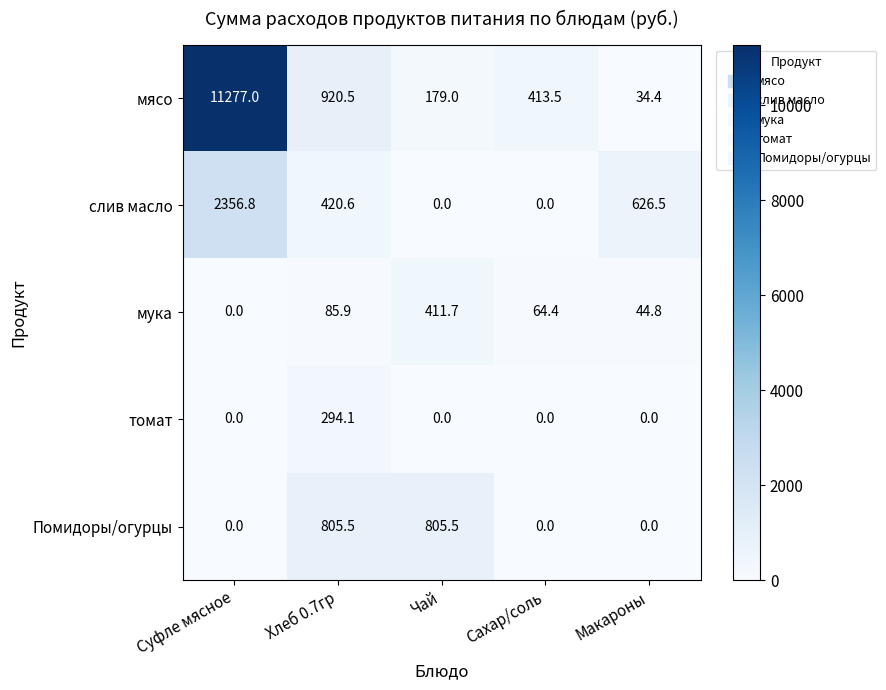

The мука series shows 411.7 at Чай. True or false?

True